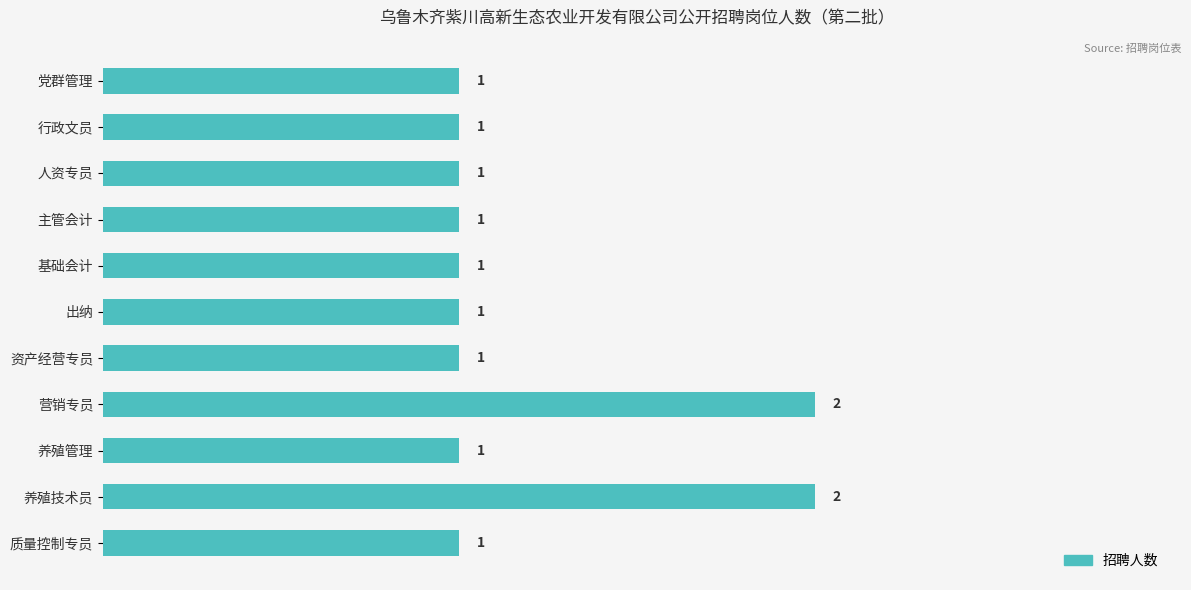

Reading bottom to top, list all the values displayed in this chart.

1	2	1	2	1	1	1	1	1	1	1